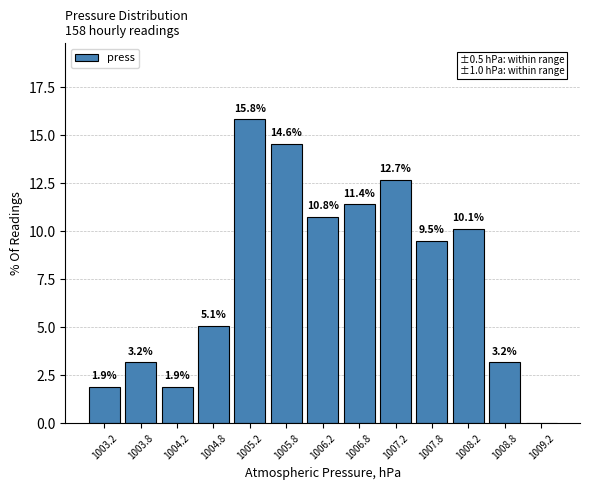

Over which range of the x-axis is the bar tallest?

1005.0 to 1005.5